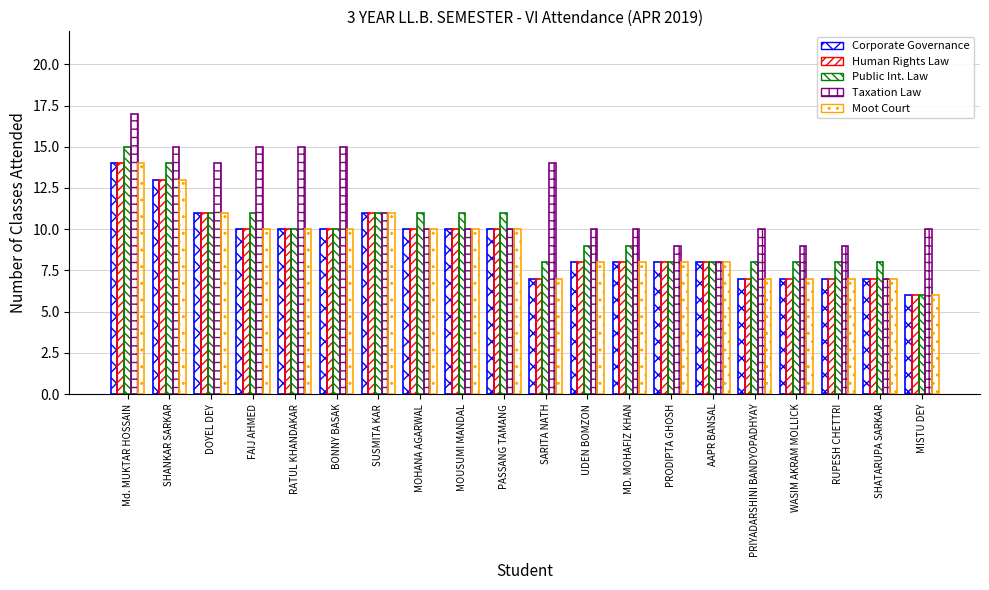

At which label does Human Rights Law reach its minimum?

MISTU DEY